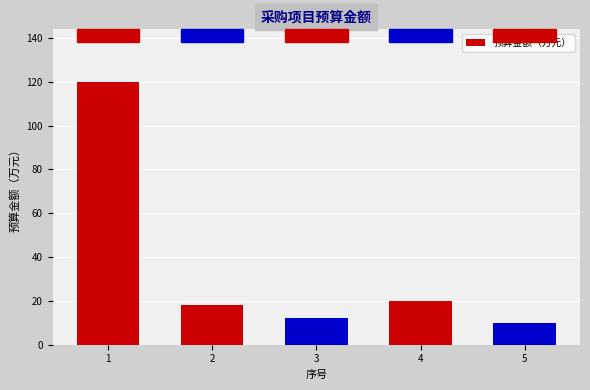

True or false: the data shows 6 at 2.

False